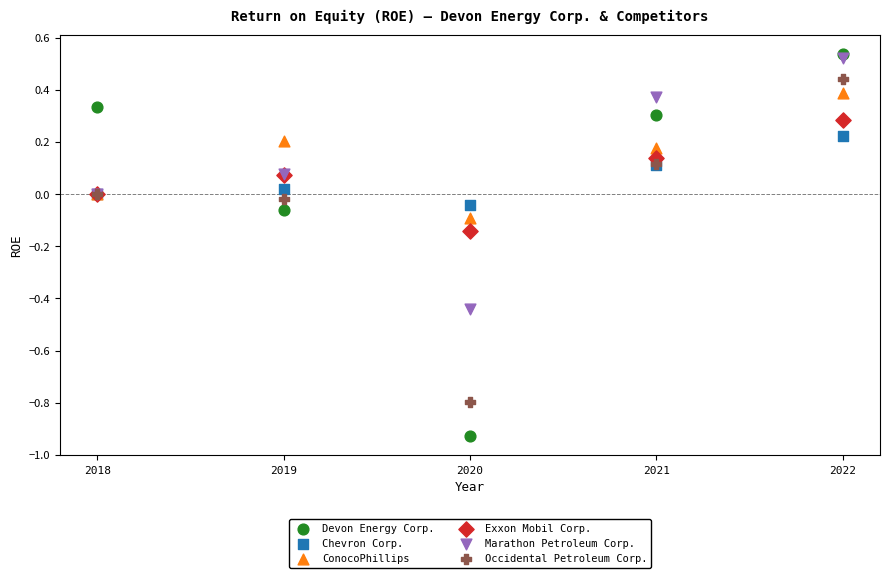

What are all the series names shown in the legend?

Devon Energy Corp., Chevron Corp., ConocoPhillips, Exxon Mobil Corp., Marathon Petroleum Corp., Occidental Petroleum Corp.